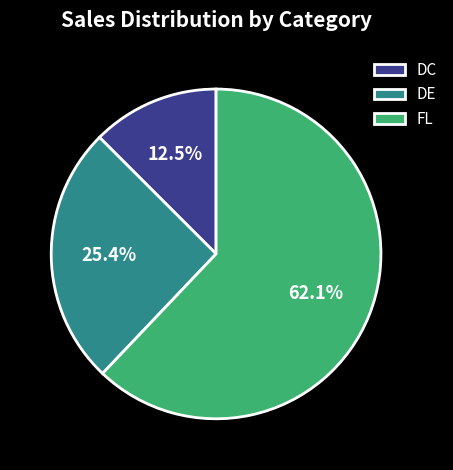

Between FL and DE, which is larger?

FL